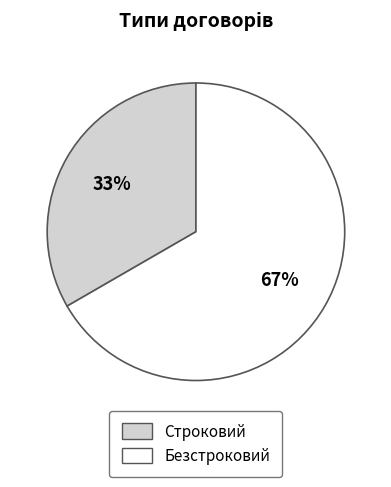

What is the largest slice in the pie chart?

Безстроковий